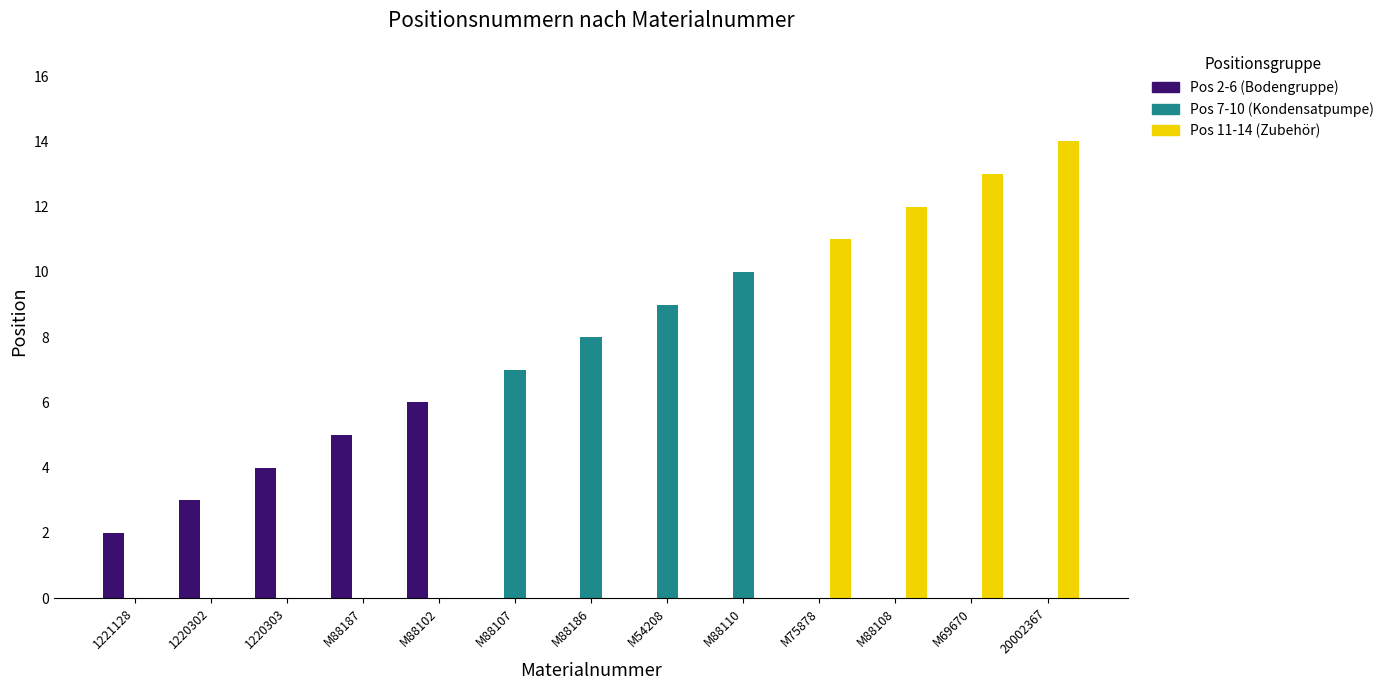

Is it true that Pos 2-6 (Bodengruppe) equals 3 at M69670?

False